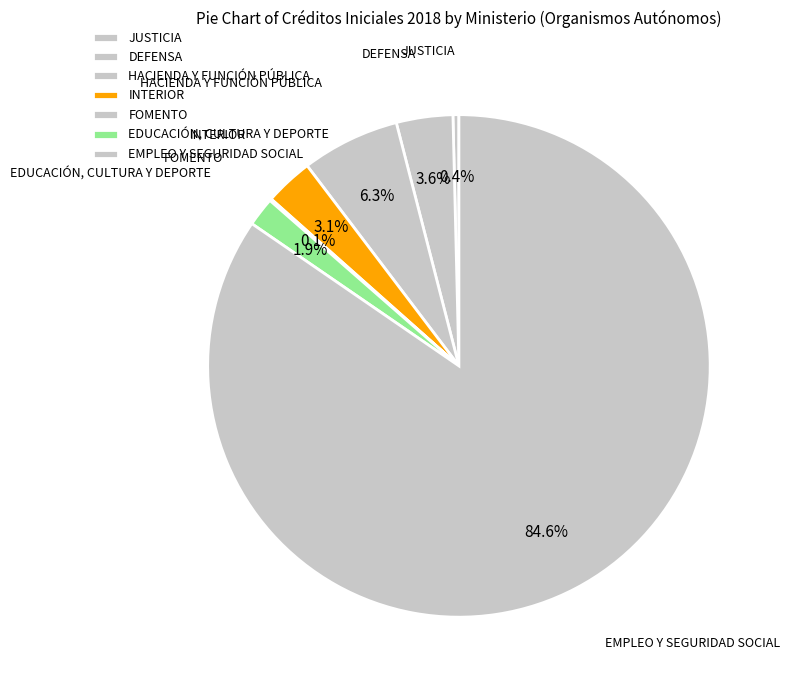

Is it true that DEFENSA is 15% of the pie?

False